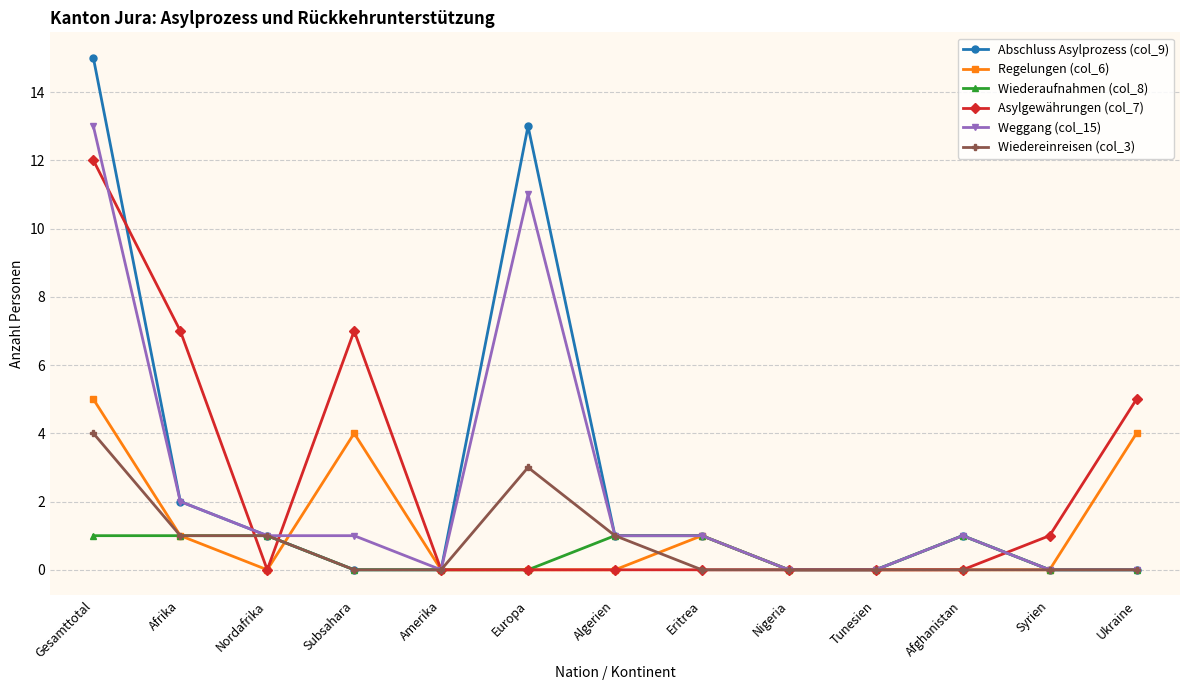

At which category does Abschluss Asylprozess (col_9) reach its first local peak?

Europa